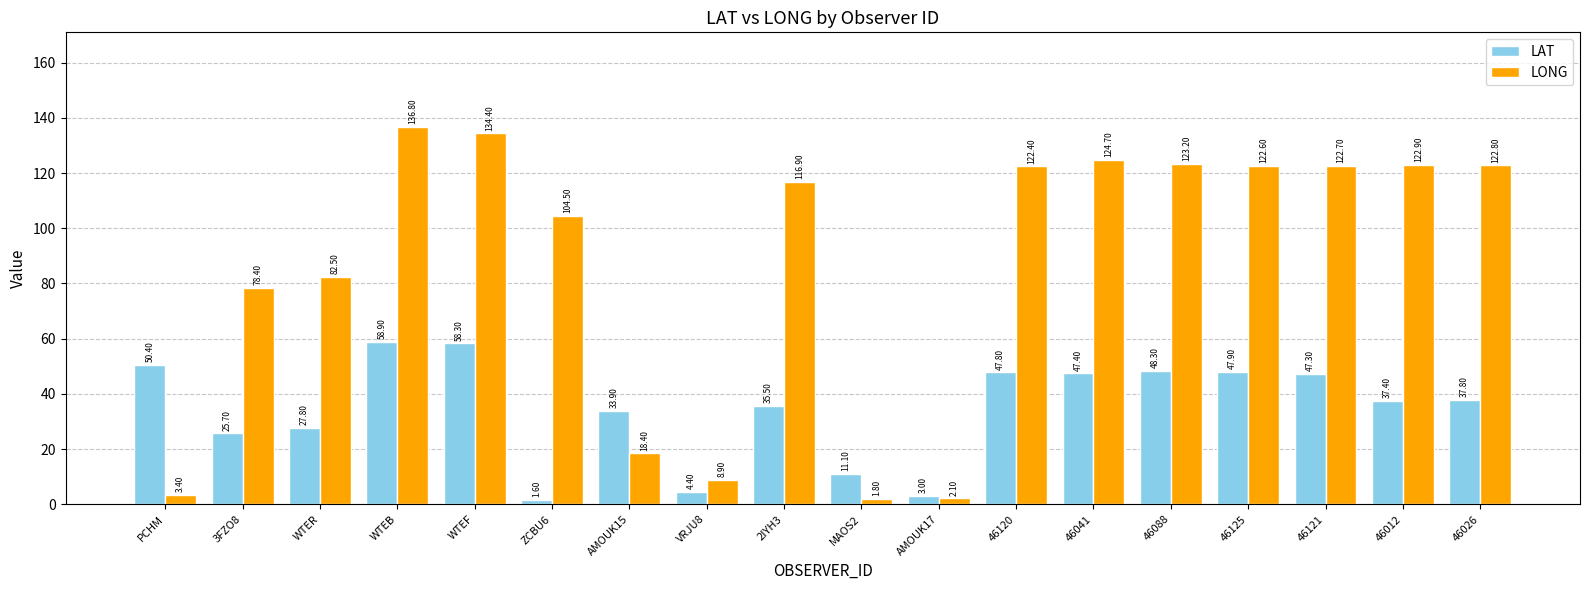

Which series has the largest range (max minus min)?

LONG